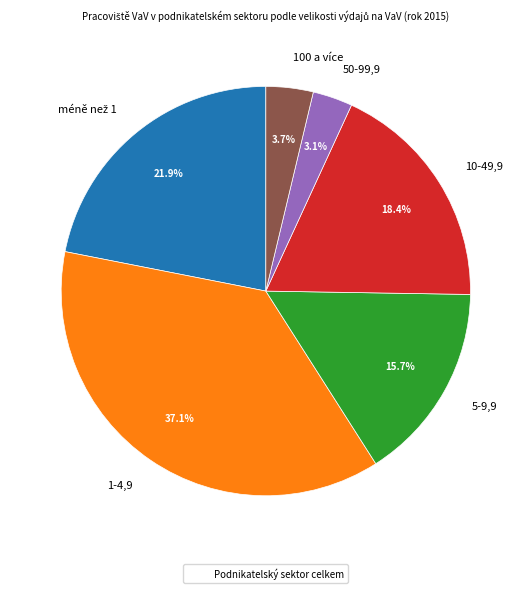

To the nearest percent, what is the average slice percentage?

17%